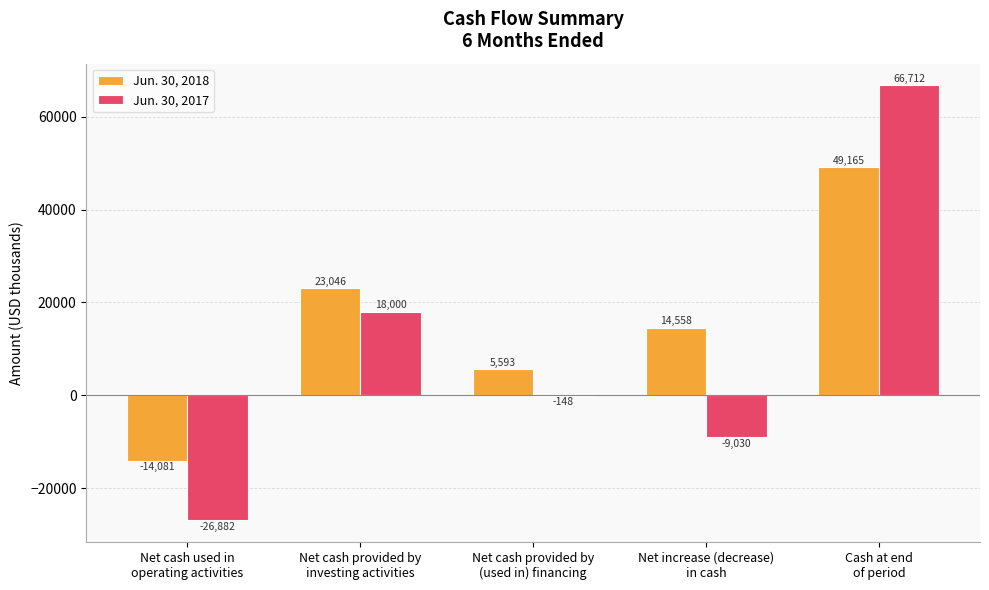

What is the total value across all series at Cash at end
of period?

115877